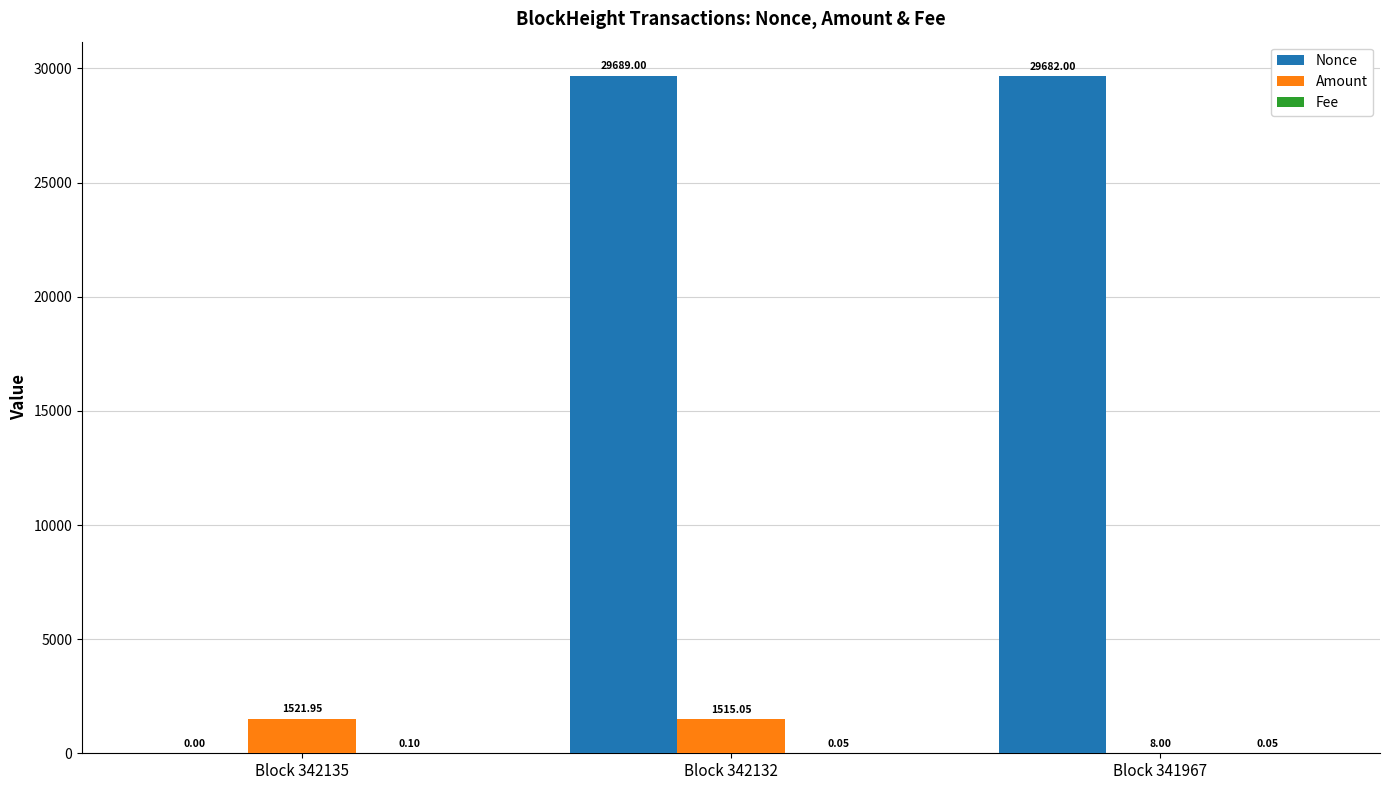

Read the Amount value at Block 341967.

8.0